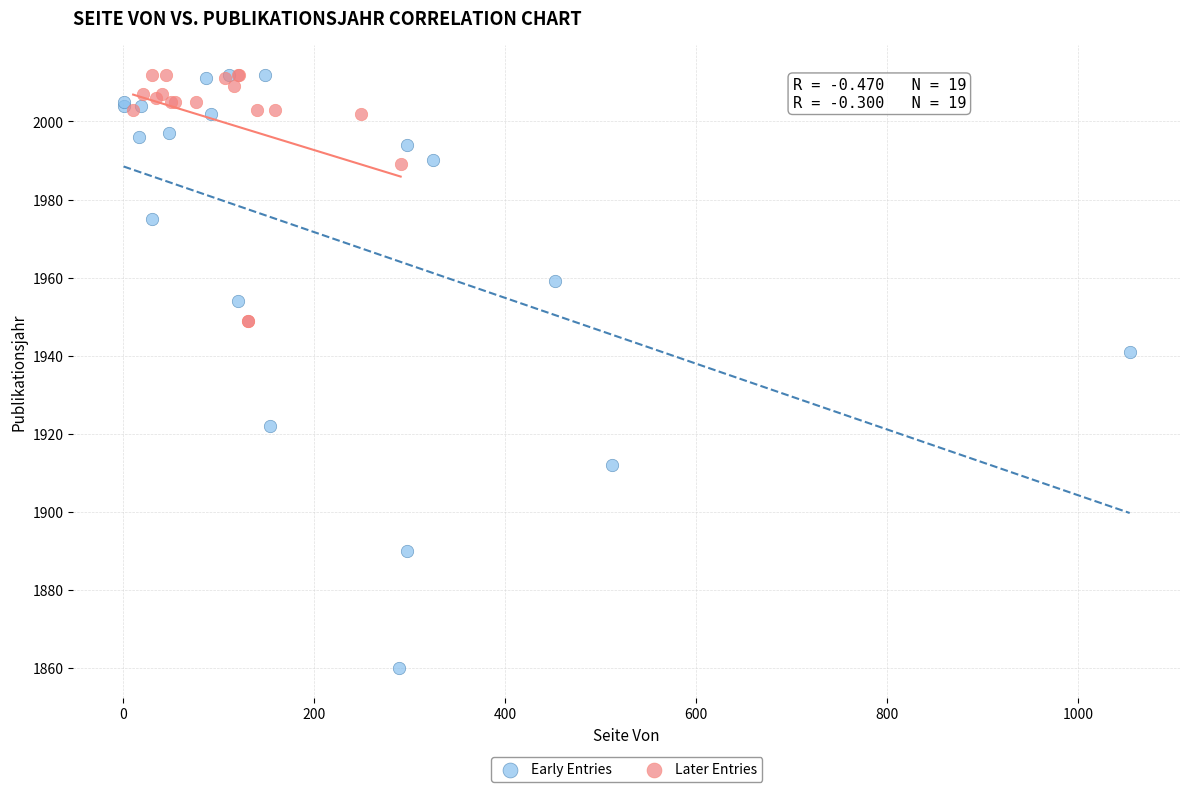

Which series contains the lowest Y value?

Early Entries